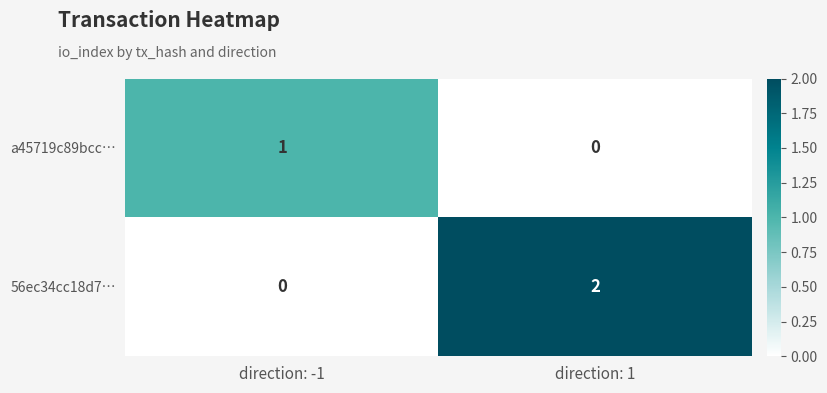

List the series in order of their overall mean, highest first.

56ec34cc18d7…, a45719c89bcc…